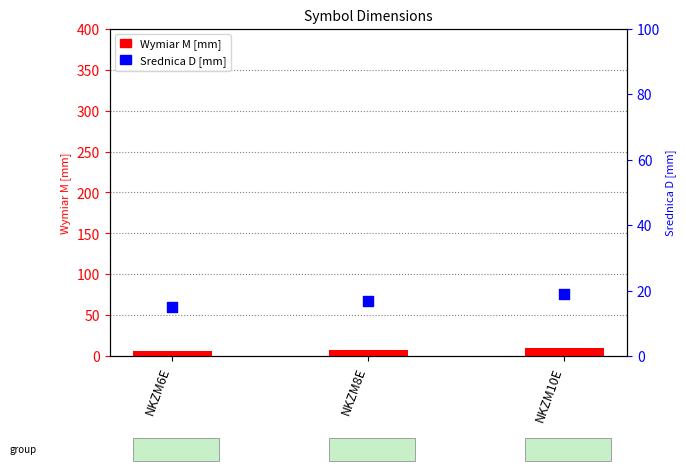

Which series reaches the maximum Y coordinate?

Srednica D [mm]